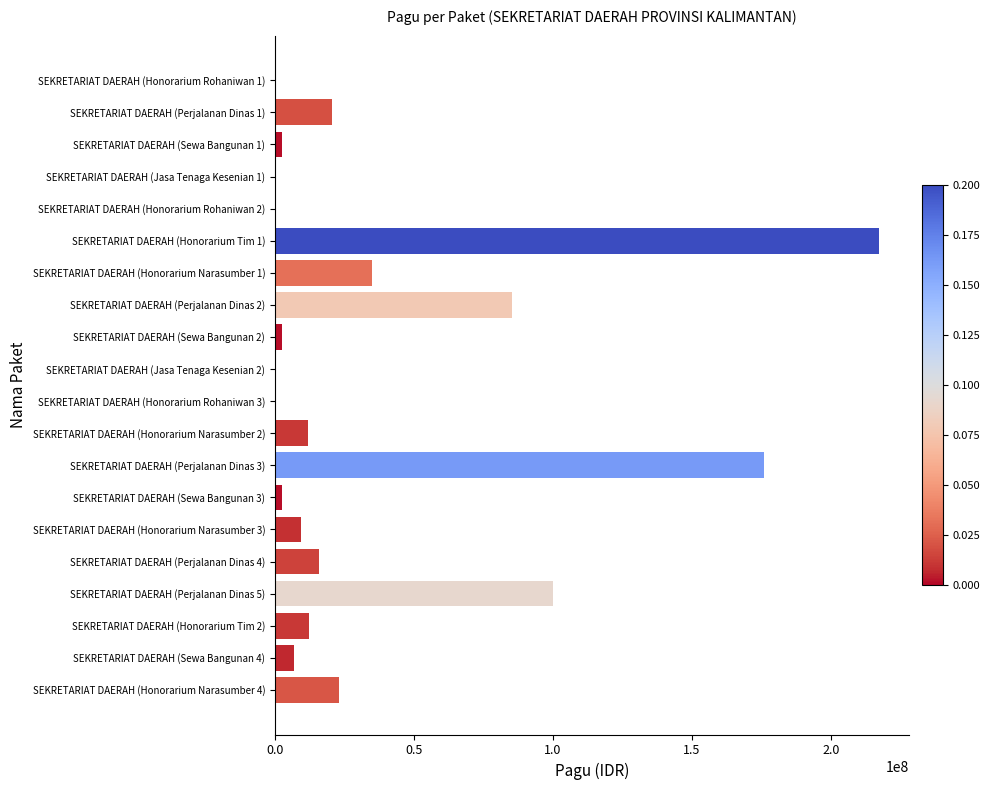

The value at SEKRETARIAT DAERAH (Honorarium Tim 2) is 20511563. True or false?

False